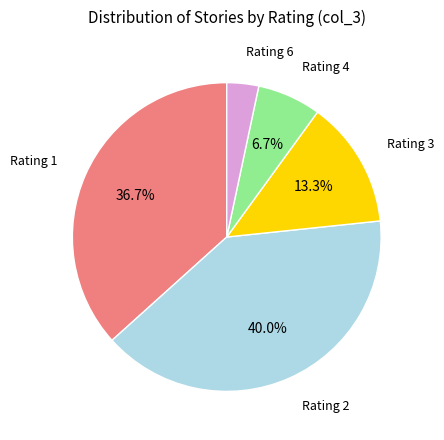

Is there any slice that represents more than half of the pie?

No